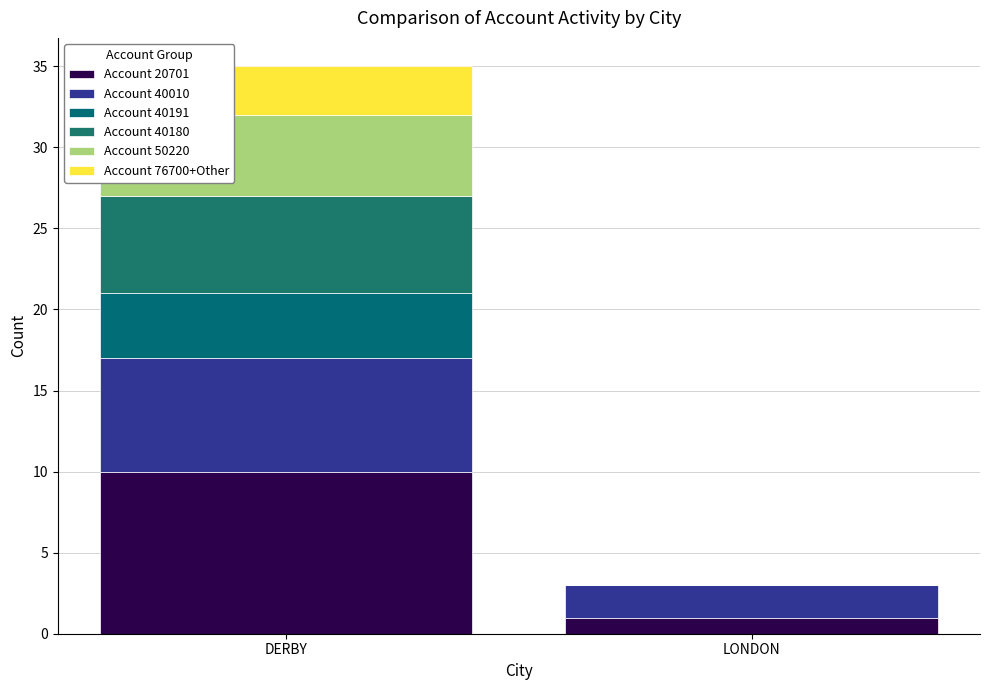

Rank the series at LONDON from highest to lowest value.

Account 40010, Account 20701, Account 40191, Account 40180, Account 50220, Account 76700+Other